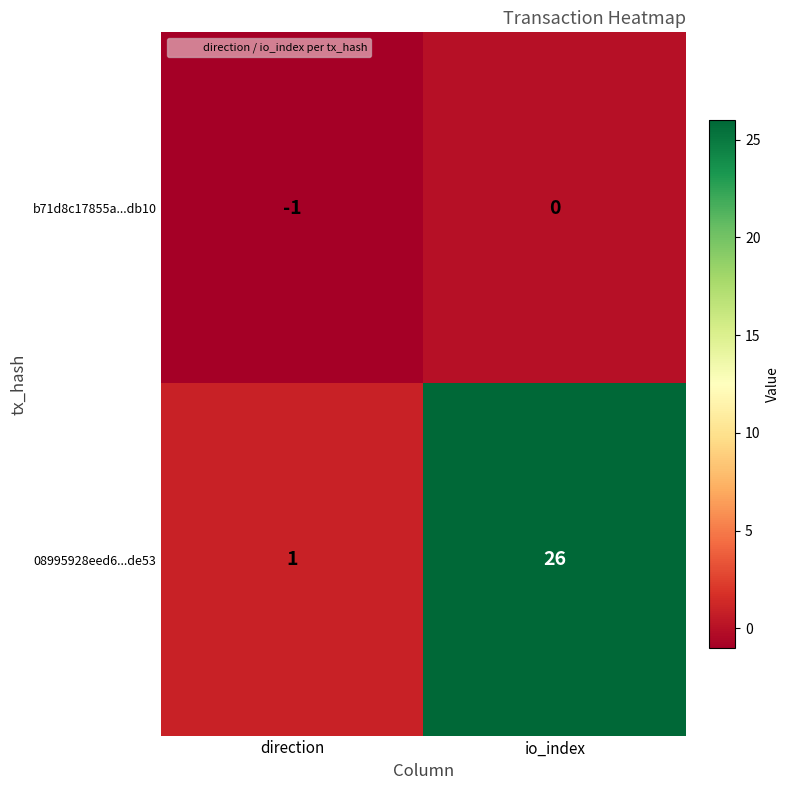

Which label corresponds to the largest value in the chart?

io_index